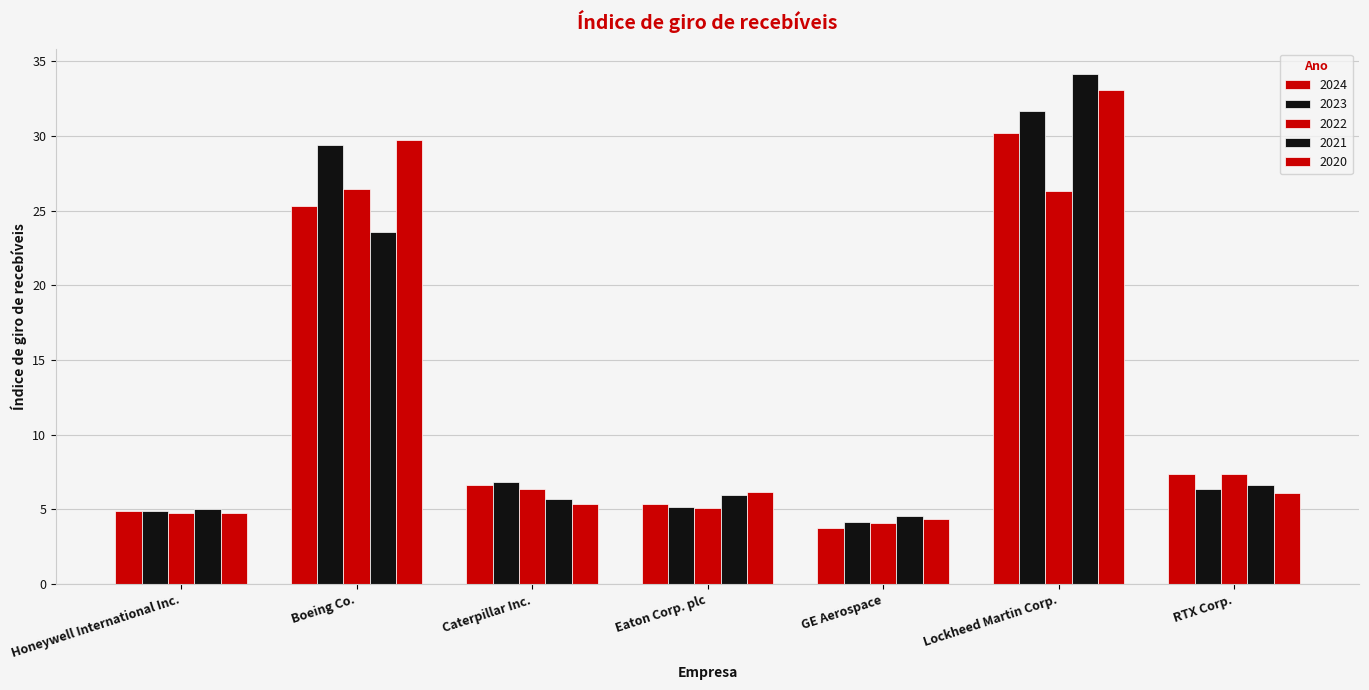

What is the maximum value shown in the chart?

34.1